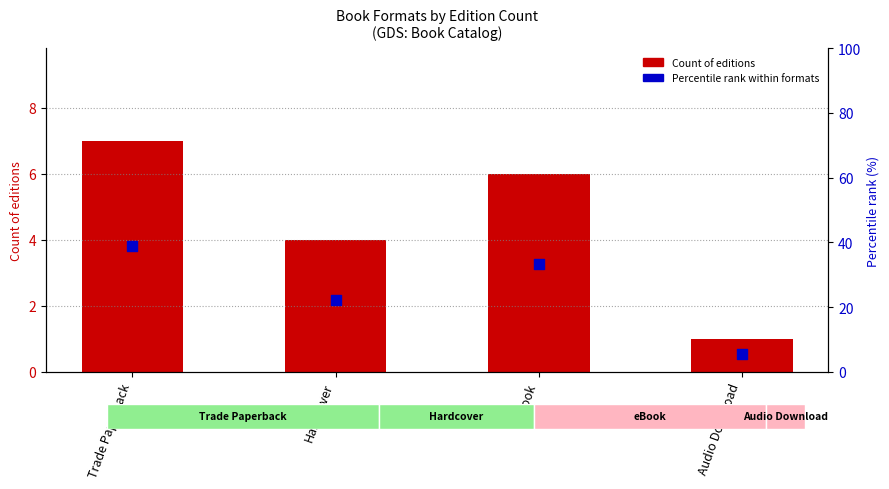

What are all the series names shown in the legend?

Count of editions, Percentile rank